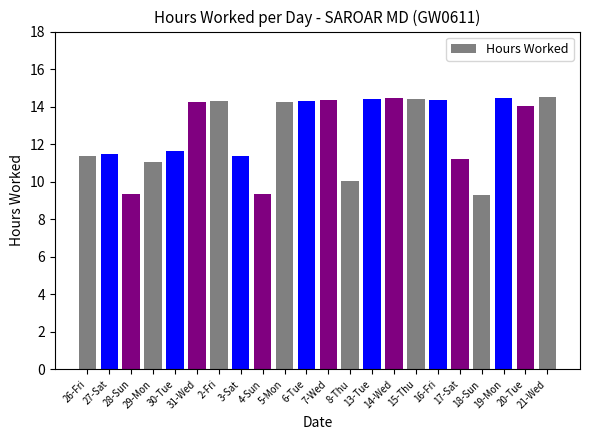

What is the value of the 7th bar from the left?

14.3